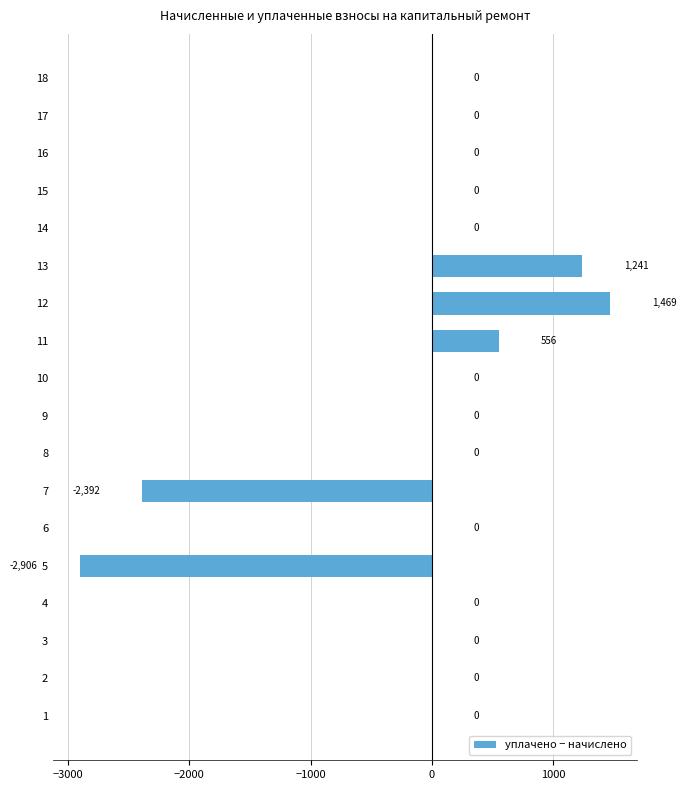

Between 9 and 12, which is larger?

12